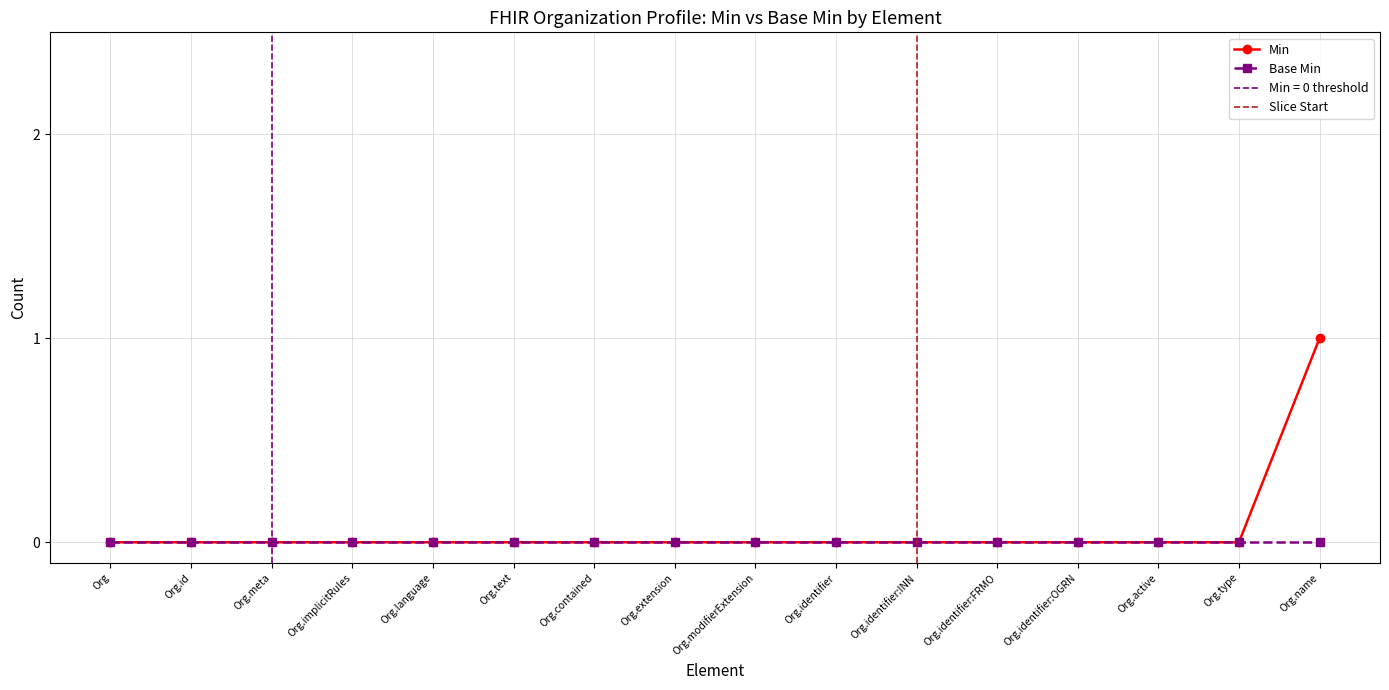

What is the greatest value displayed?

1